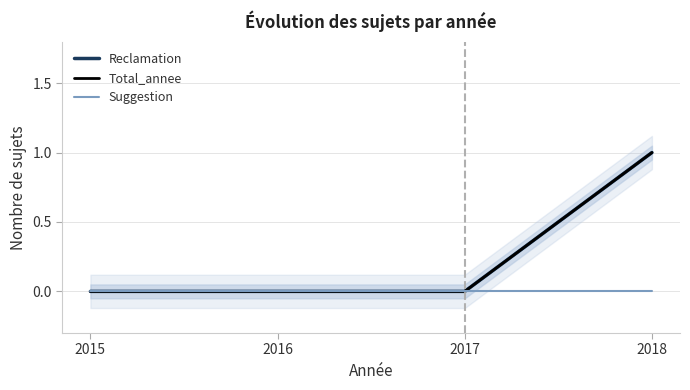

True or false: Reclamation has more than 0 points higher than both neighbors.

False